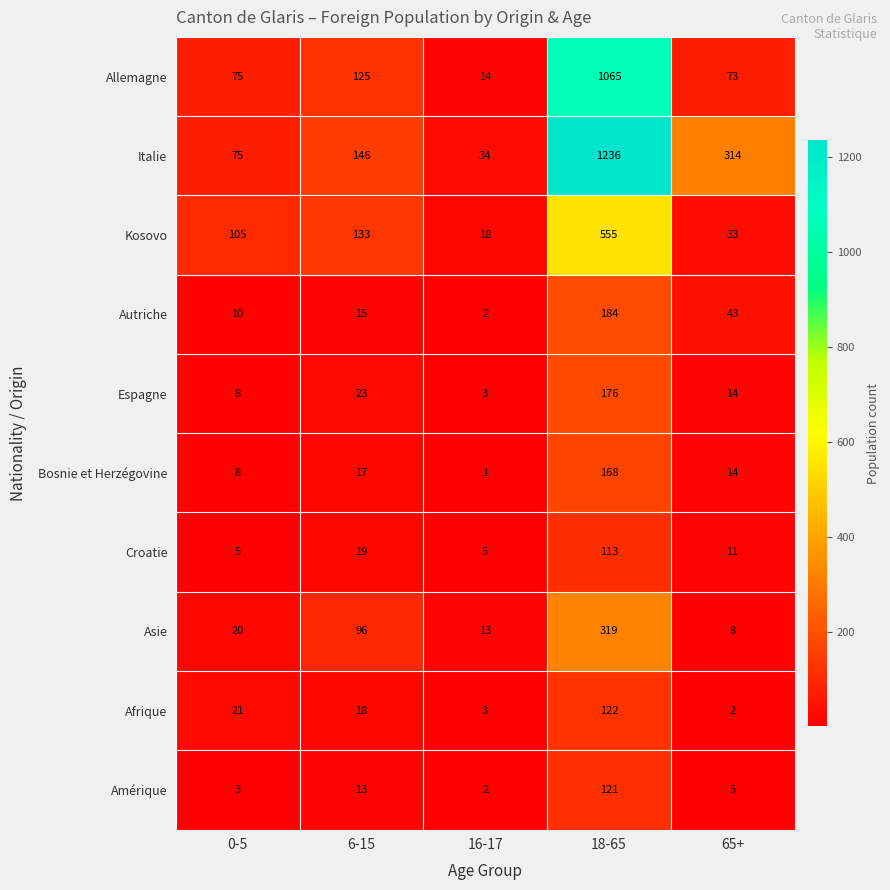

Which series has the widest spread of values?

Italie